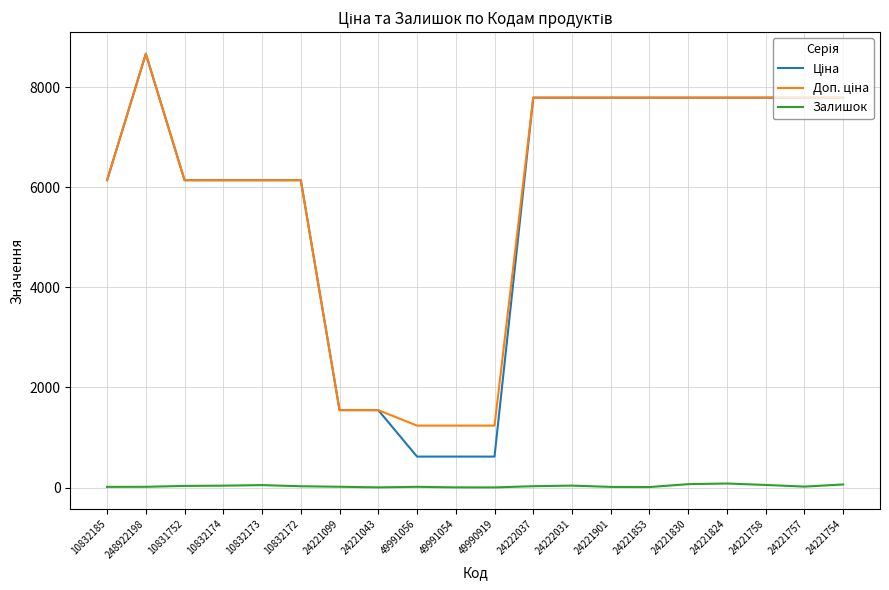

The Залишок series shows 26.0 at 10832172. True or false?

True